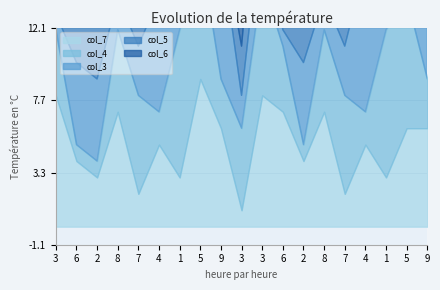

Which series changed the most between 2 and 6?

col_5